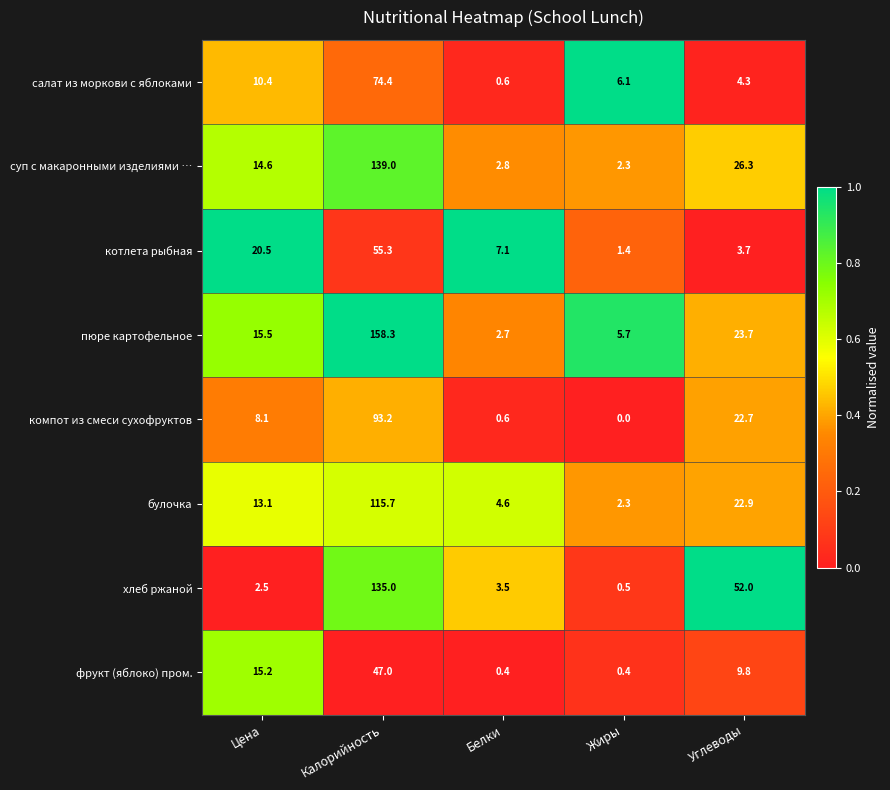

What is the difference between the фрукт (яблоко) пром. values at Белки and Цена?

14.8